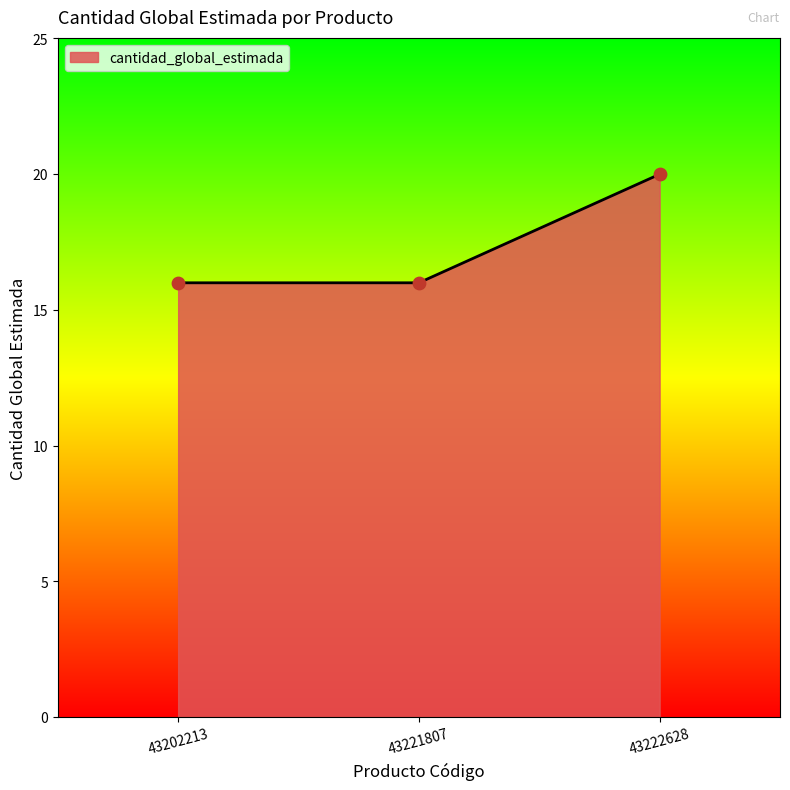

Approximately how many times larger is the value at 43202213 compared to 43222628?

0.8